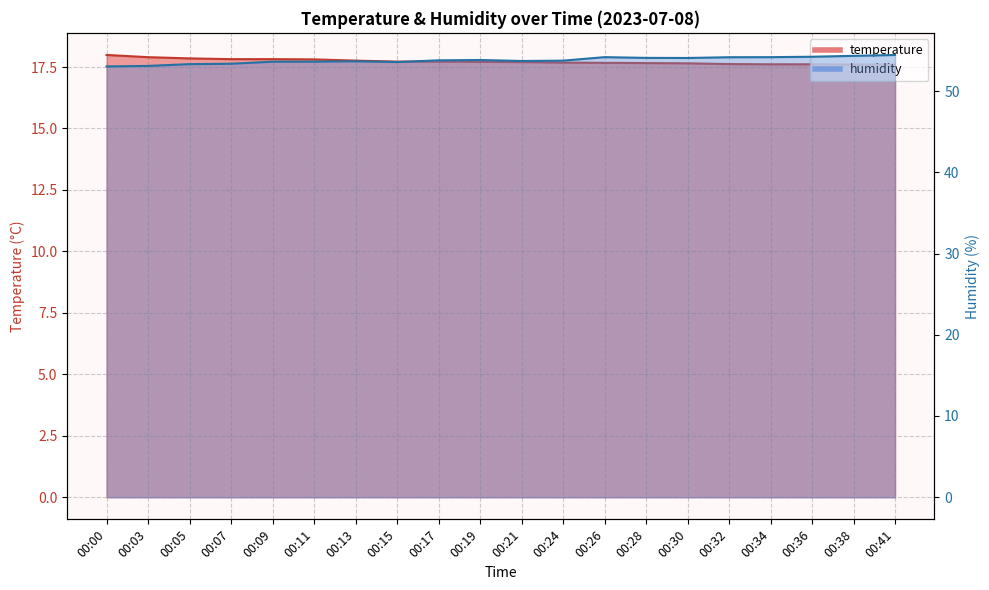

What is the difference between the maximum and minimum values in the temperature series?

0.4